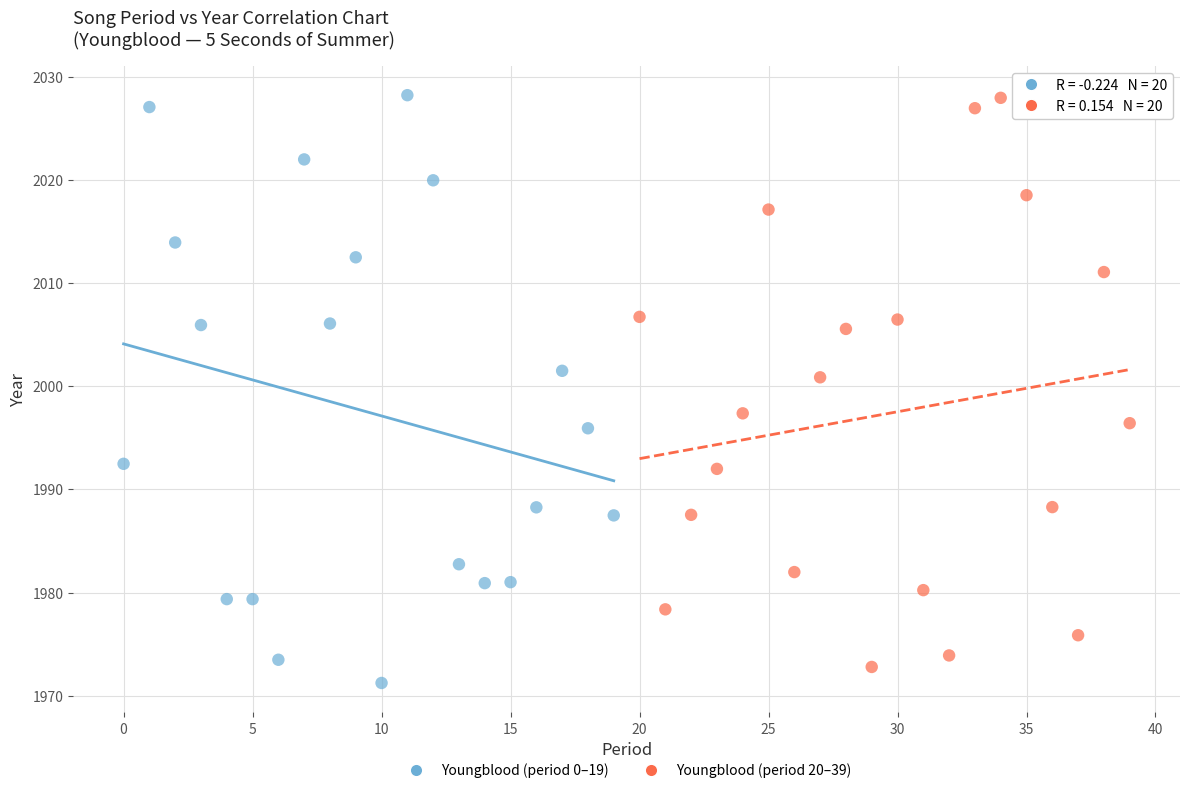

Which series has the largest Y range (max minus min)?

Youngblood (period 0–19)